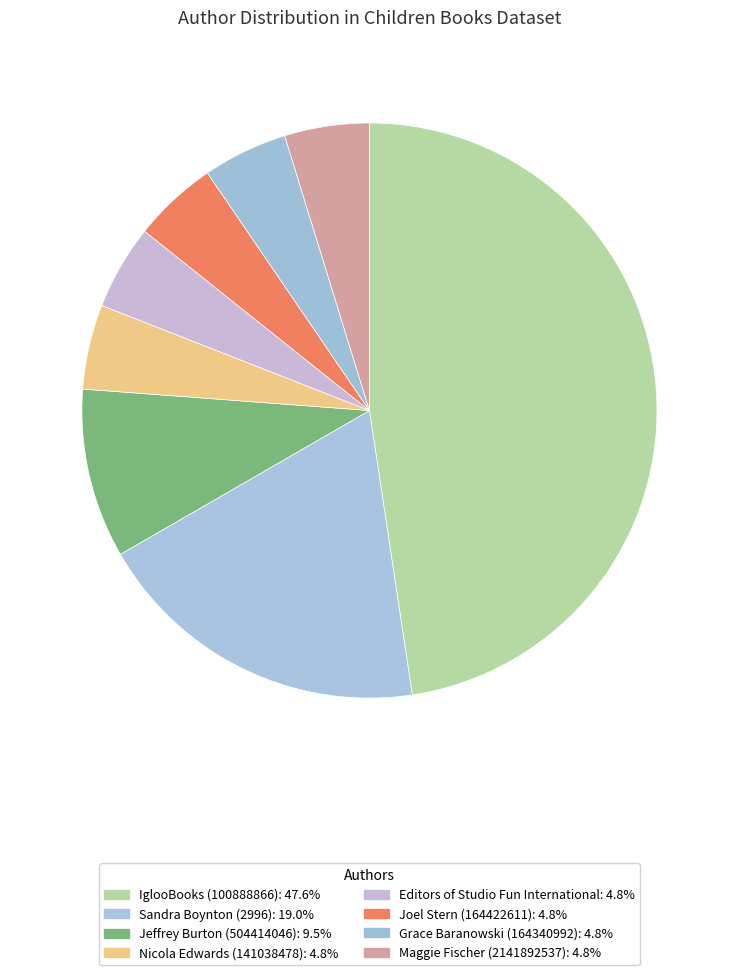

What portion of the pie excludes Maggie Fischer (2141892537)?

95.2%